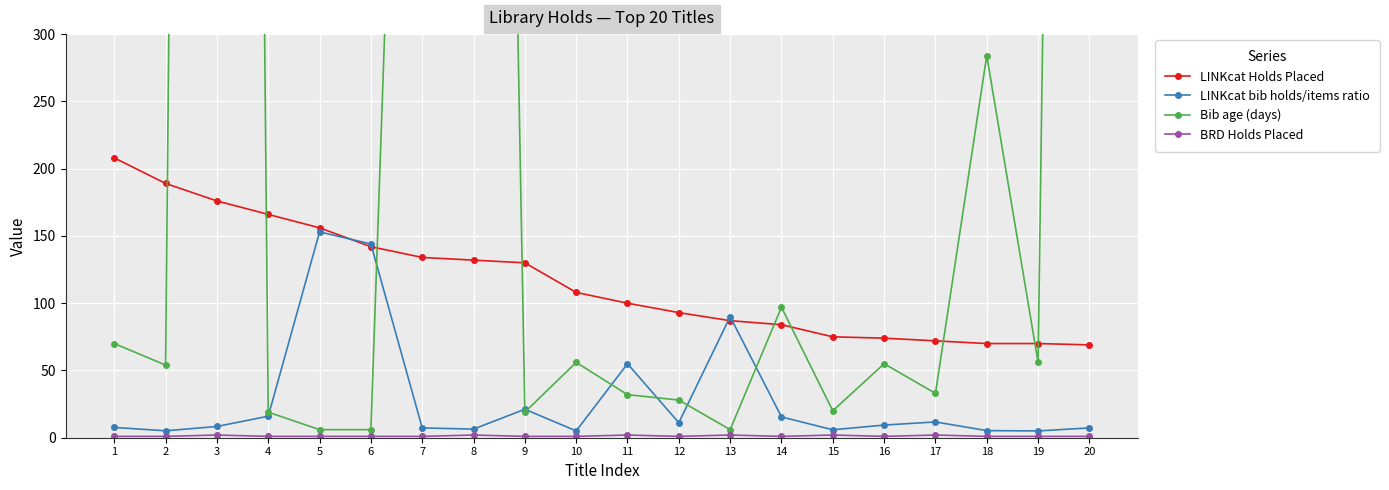

What is the spread (max minus min) of values at 19?

69.0